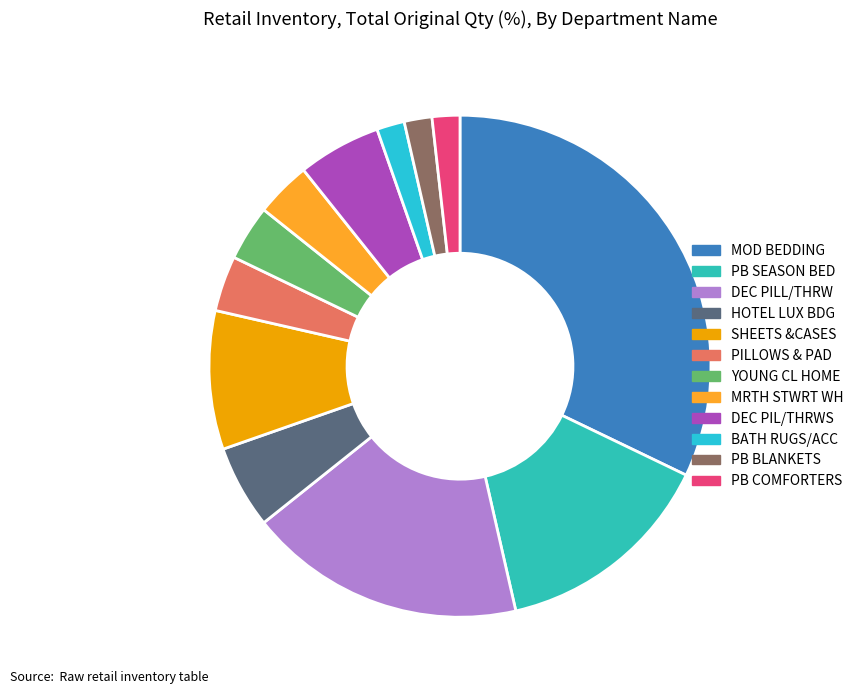

To the nearest percent, what portion does MRTH STWRT WH represent?

4%